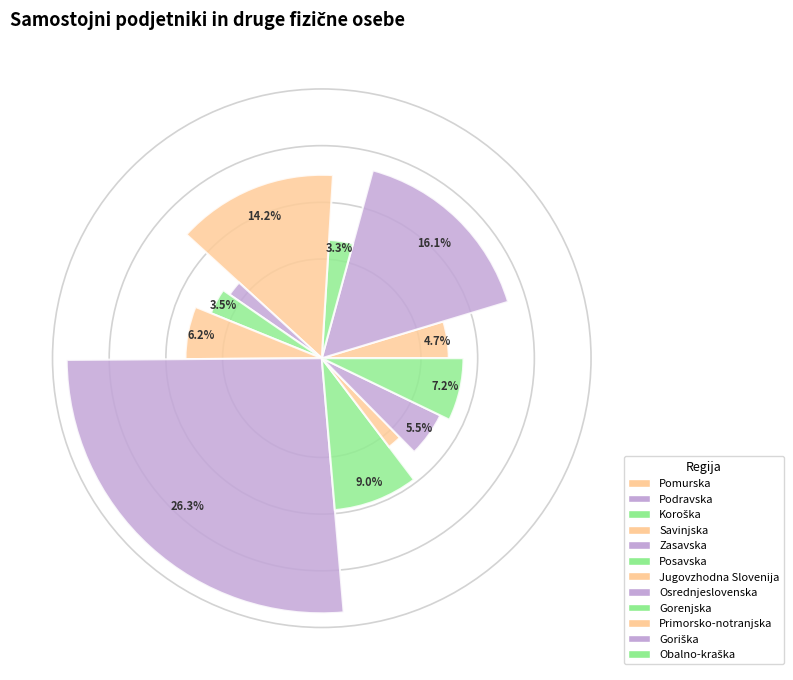

Rank the categories by value from highest to lowest.

Osrednjeslovenska, Podravska, Savinjska, Gorenjska, Obalno-kraška, Jugovzhodna Slovenija, Goriška, Pomurska, Posavska, Koroška, Zasavska, Primorsko-notranjska